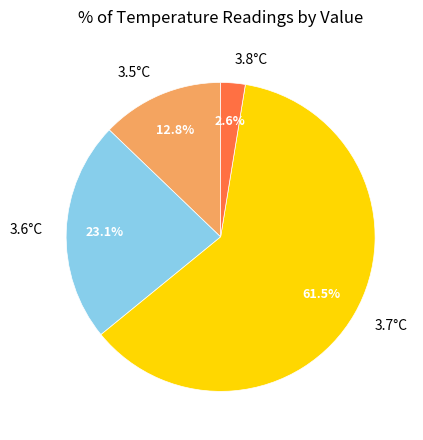

Does any single category account for the majority?

Yes